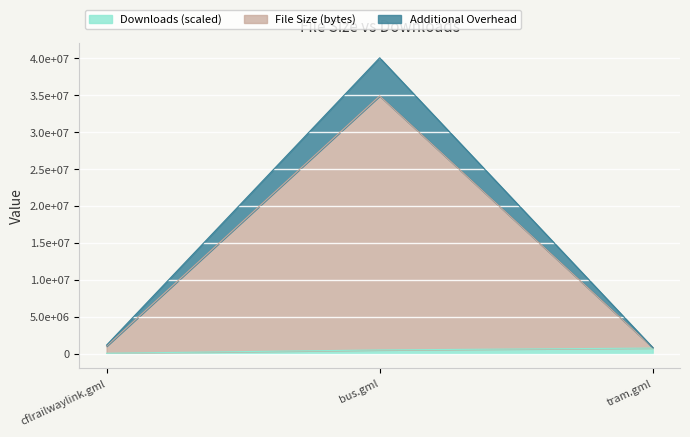

What is the average value of the Downloads series?

433333.3